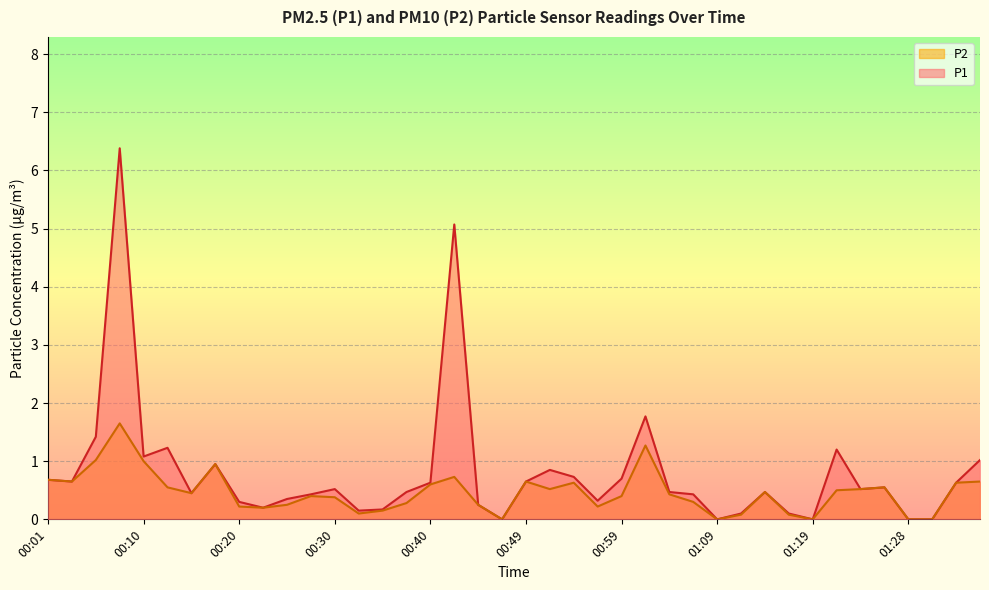

Reading left to right, list all the values displayed in this chart.

P1: 00:01=0.7	00:03=0.7	00:06=1.4	00:08=6.4	00:10=1.1	00:13=1.2	00:15=0.5	00:18=0.9	00:20=0.3	00:23=0.2	00:25=0.3	00:28=0.4	00:30=0.5	00:32=0.1	00:35=0.2	00:37=0.5	00:40=0.6	00:42=5.1	00:45=0.2	00:47=0.0	00:49=0.7	00:52=0.8	00:54=0.7	00:57=0.3	00:59=0.7	01:02=1.8	01:04=0.5	01:06=0.4	01:09=0.0	01:11=0.1	01:14=0.5	01:16=0.1	01:19=0.0	01:21=1.2	01:24=0.5	01:26=0.6	01:28=0.0	01:31=0.0	01:33=0.6	01:36=1.0
P2: 00:01=0.7	00:03=0.7	00:06=1.0	00:08=1.6	00:10=1.0	00:13=0.6	00:15=0.5	00:18=0.9	00:20=0.2	00:23=0.2	00:25=0.2	00:28=0.4	00:30=0.4	00:32=0.1	00:35=0.1	00:37=0.3	00:40=0.6	00:42=0.7	00:45=0.2	00:47=0.0	00:49=0.7	00:52=0.5	00:54=0.6	00:57=0.2	00:59=0.4	01:02=1.3	01:04=0.4	01:06=0.3	01:09=0.0	01:11=0.1	01:14=0.5	01:16=0.1	01:19=0.0	01:21=0.5	01:24=0.5	01:26=0.6	01:28=0.0	01:31=0.0	01:33=0.6	01:36=0.7